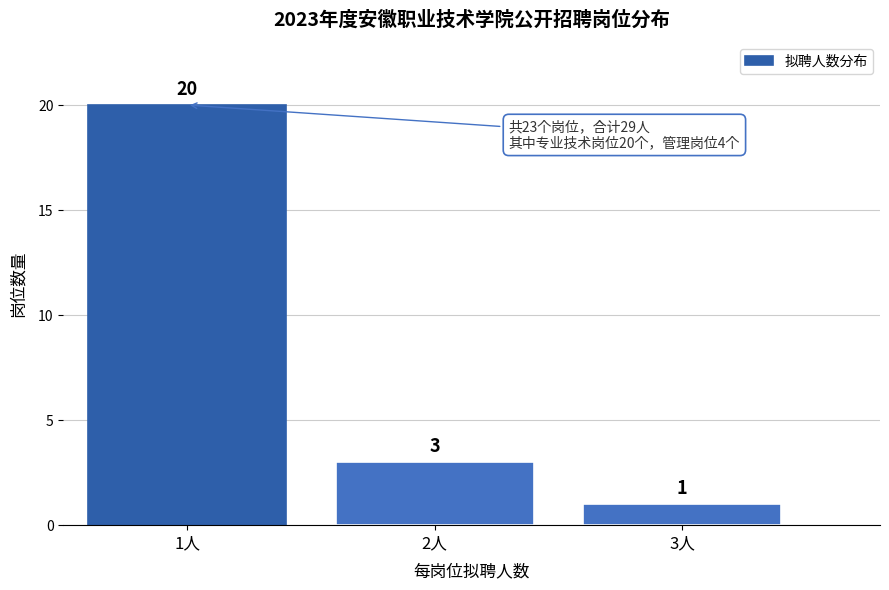

Reading left to right, what are all the values shown in this chart?

20	3	1